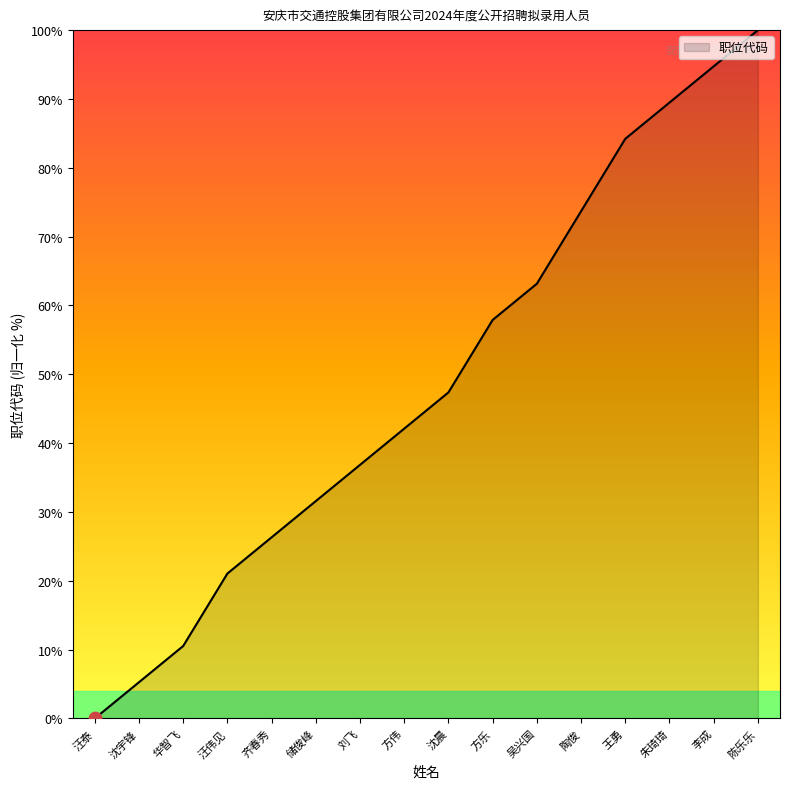

Between 汪泰 and 齐春秀, which is larger?

齐春秀